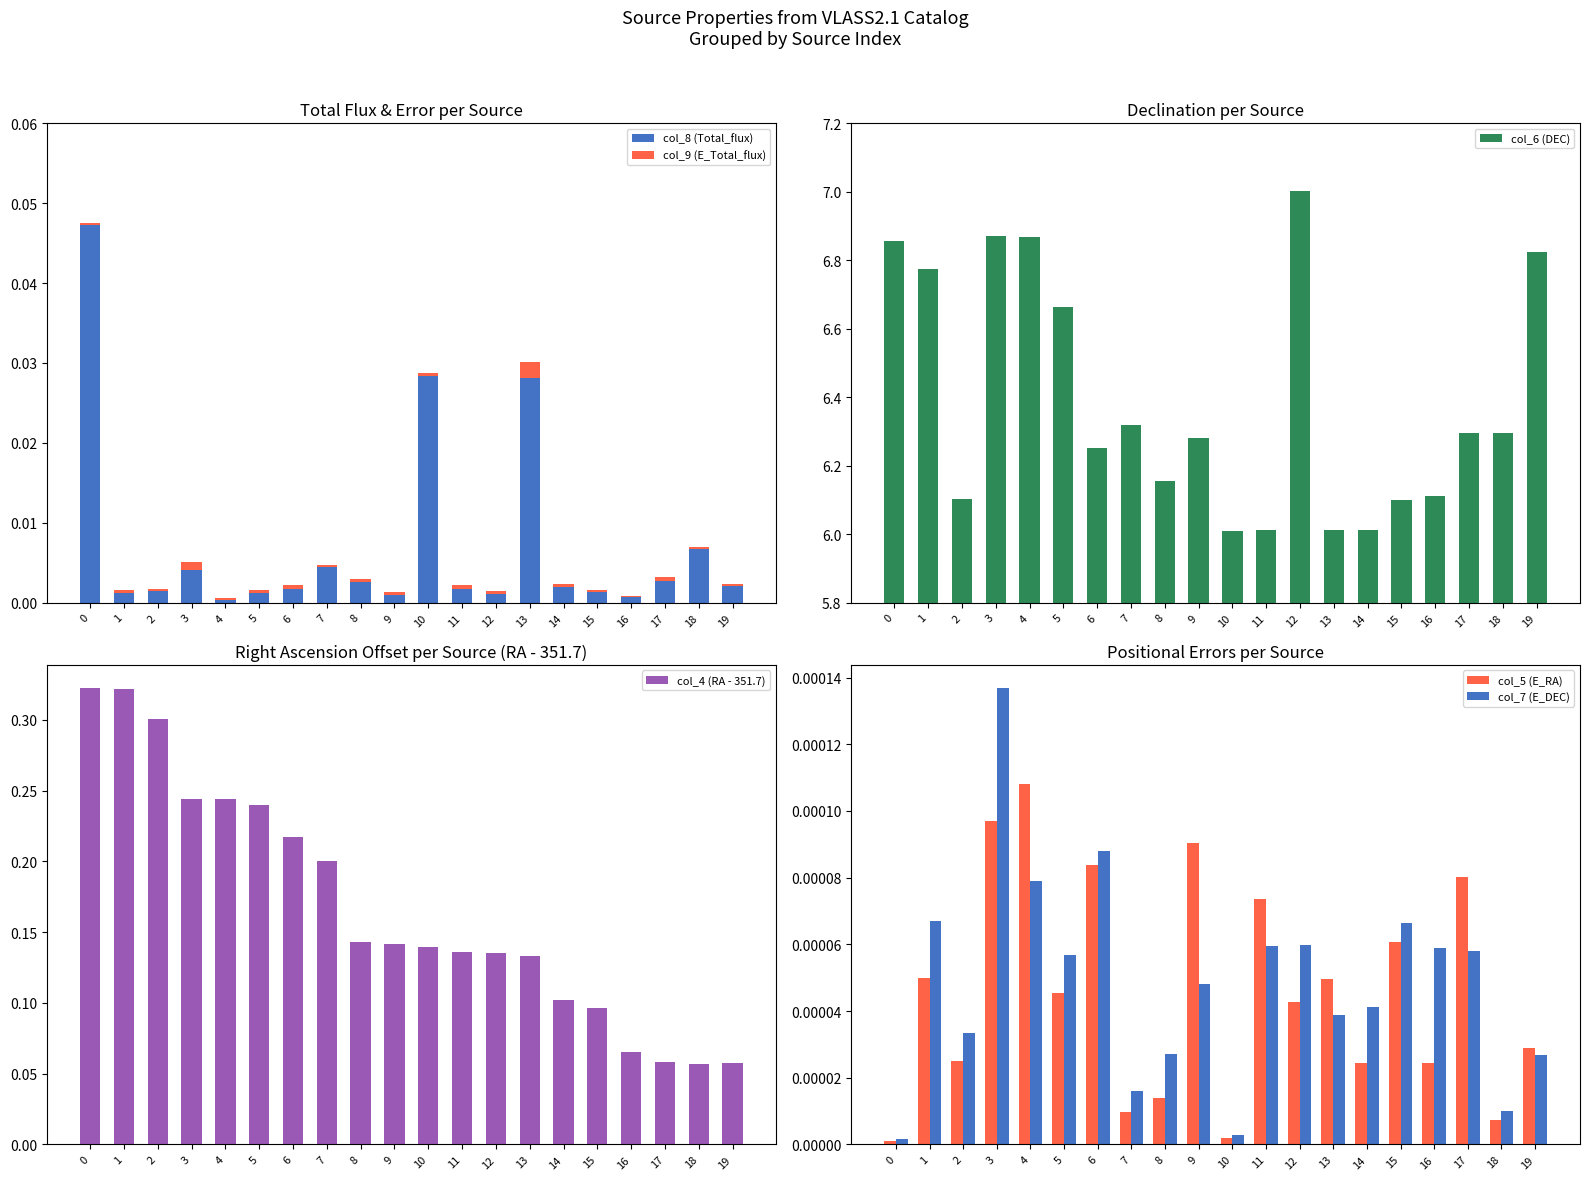

How many bars are there in total?

120